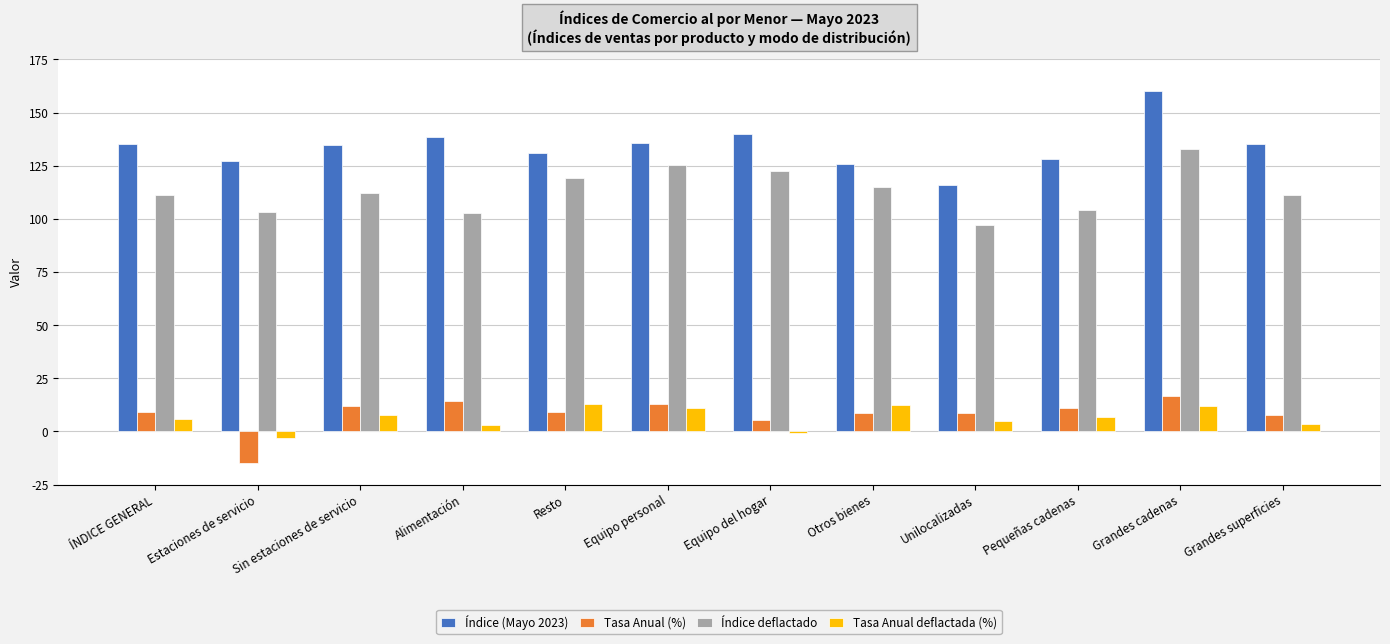

What is the spread (max minus min) of values at Resto?

121.7